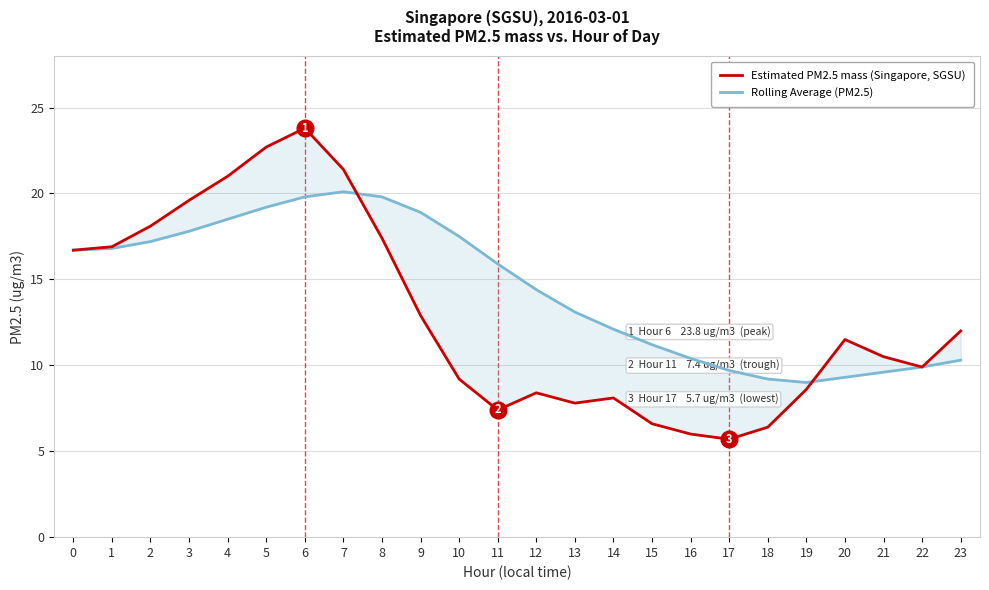

What value does the Rolling Average (PM2.5) series have at 2?

17.2